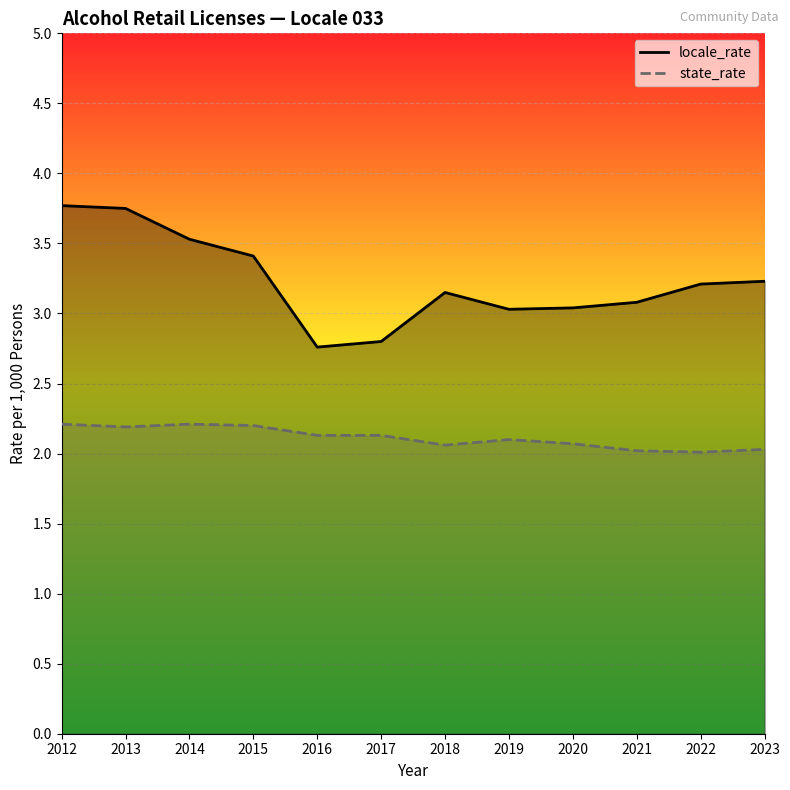

At 2019, list the series in order from smallest to largest.

state_rate, locale_rate